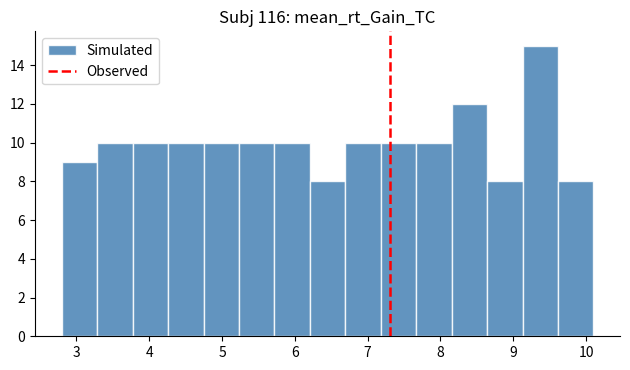

How tall is the bar that spans 5.7 to 6.2 on the x-axis? Neither the bar edges nor the heights are printed on the chart, so give them approximately, as read against the axes.

10